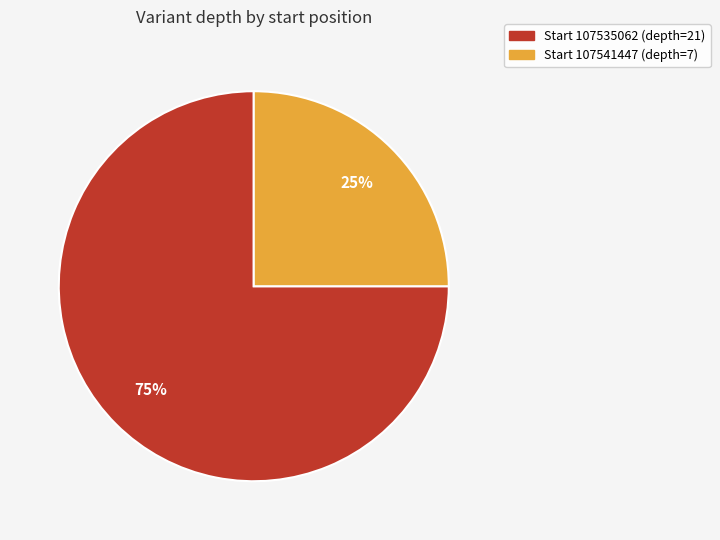

True or false: Start 107535062 (depth=21) accounts for 68% of the total.

False